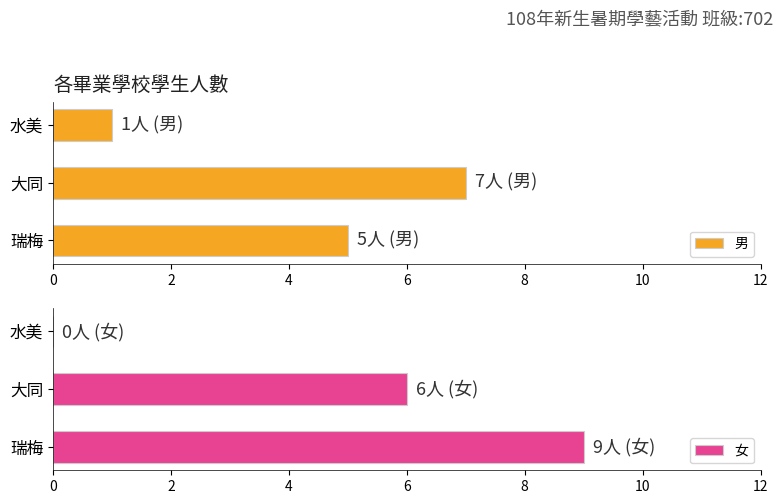

What is the average value of the 男 series?

4